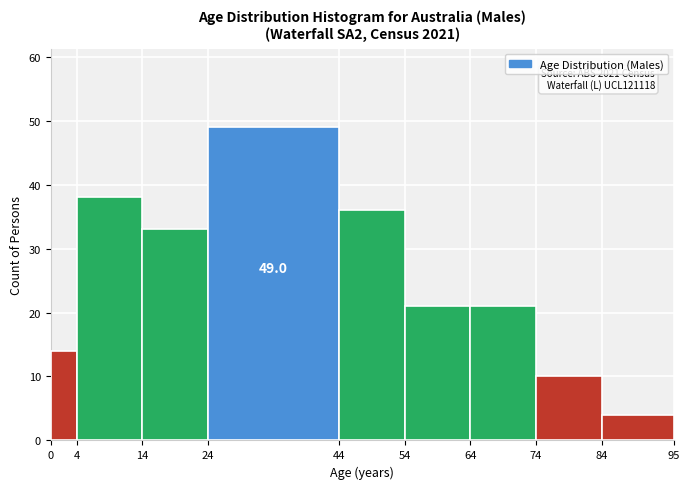

Which range on the x-axis has the tallest bar?

24 to 44